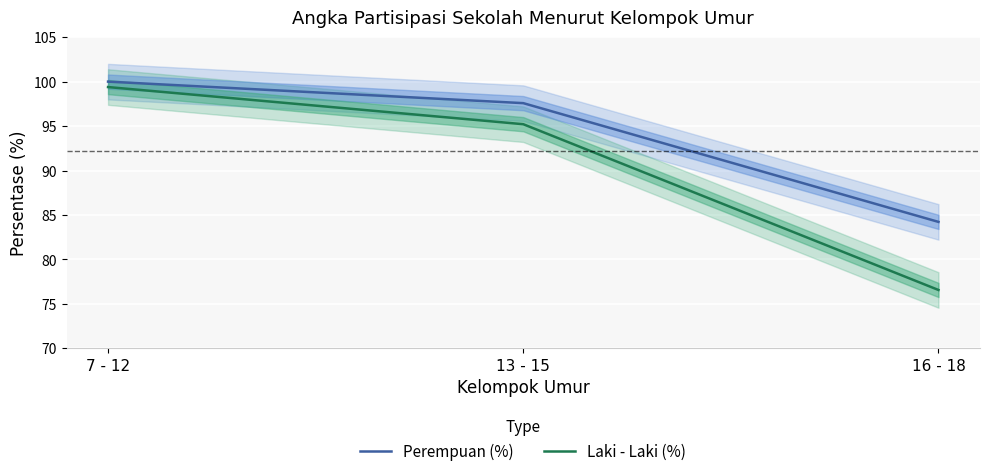

At 7 - 12, list the series in order from largest to smallest.

Perempuan (%), Laki - Laki (%)